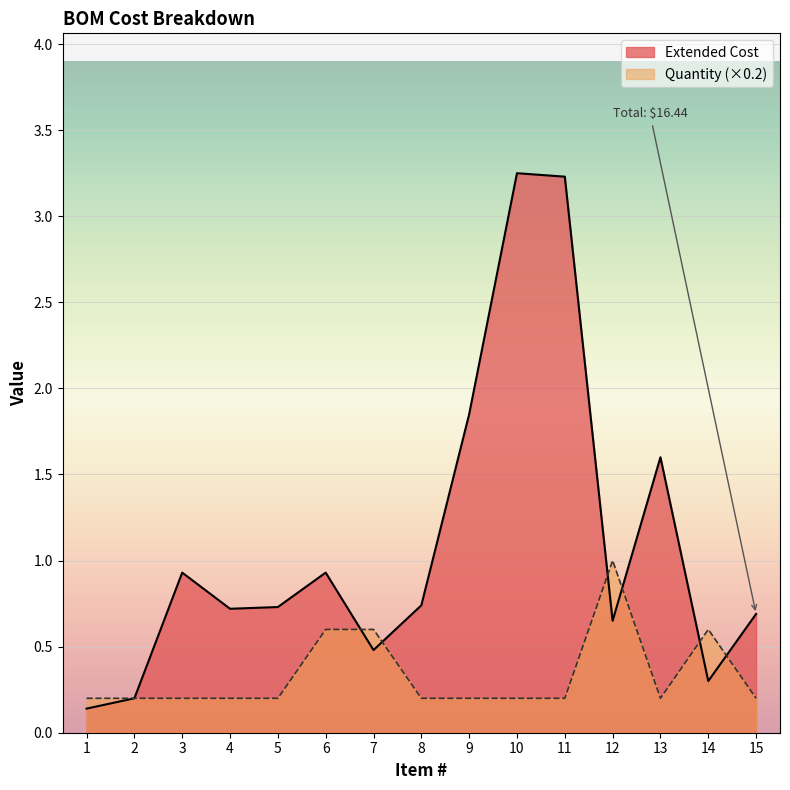

The Extended Cost series shows 1.6 at 3. True or false?

False